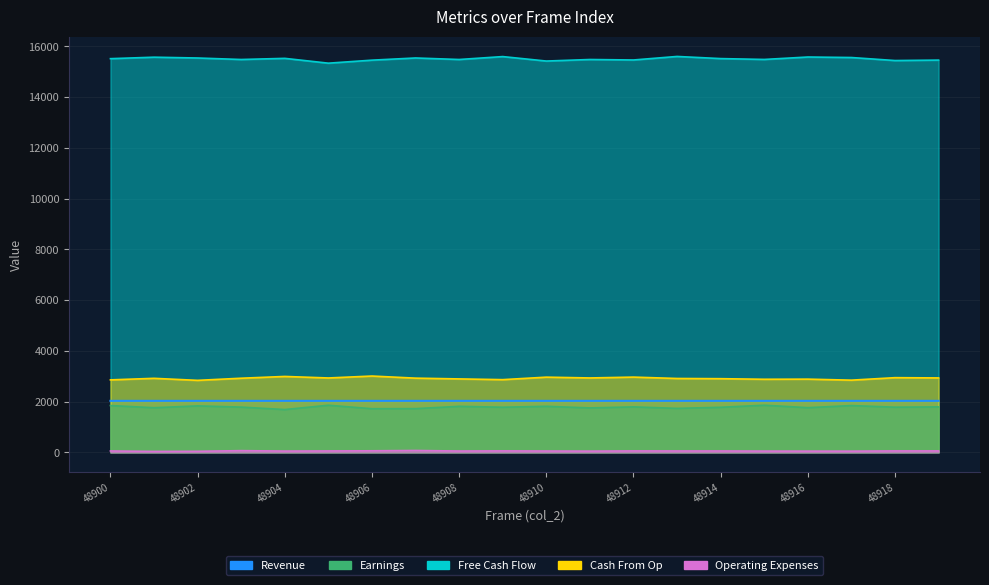

Is it true that Free Cash Flow equals 15483.0 at 48911?

True